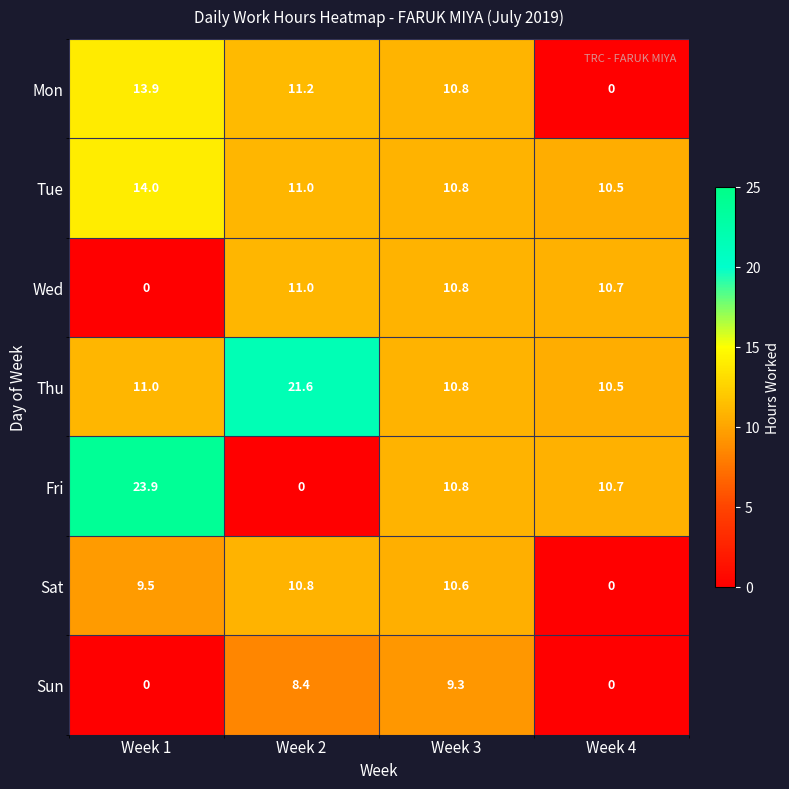

At which label does Fri first exceed 10?

Week 1